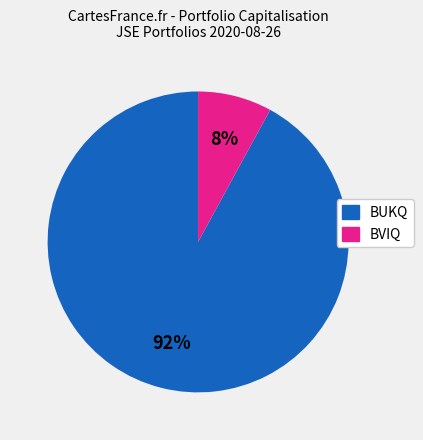

To the nearest percent, what is the difference between the largest and smallest slice percentages?

84%